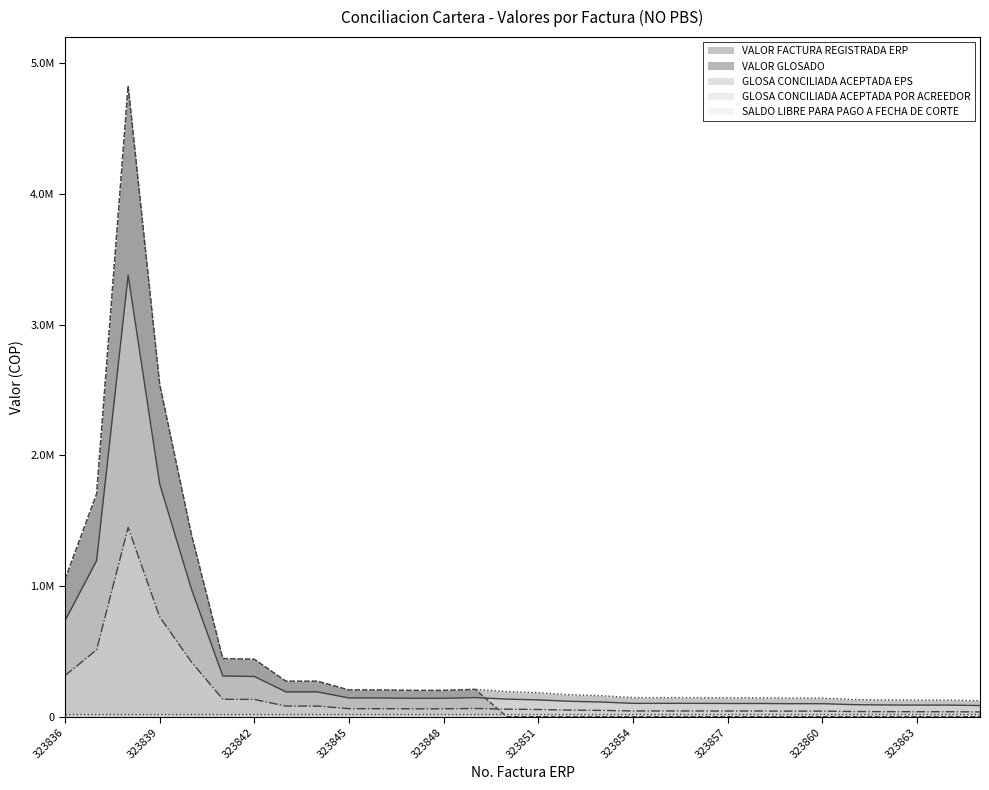

What is the spread (max minus min) of values at 323848?

141011